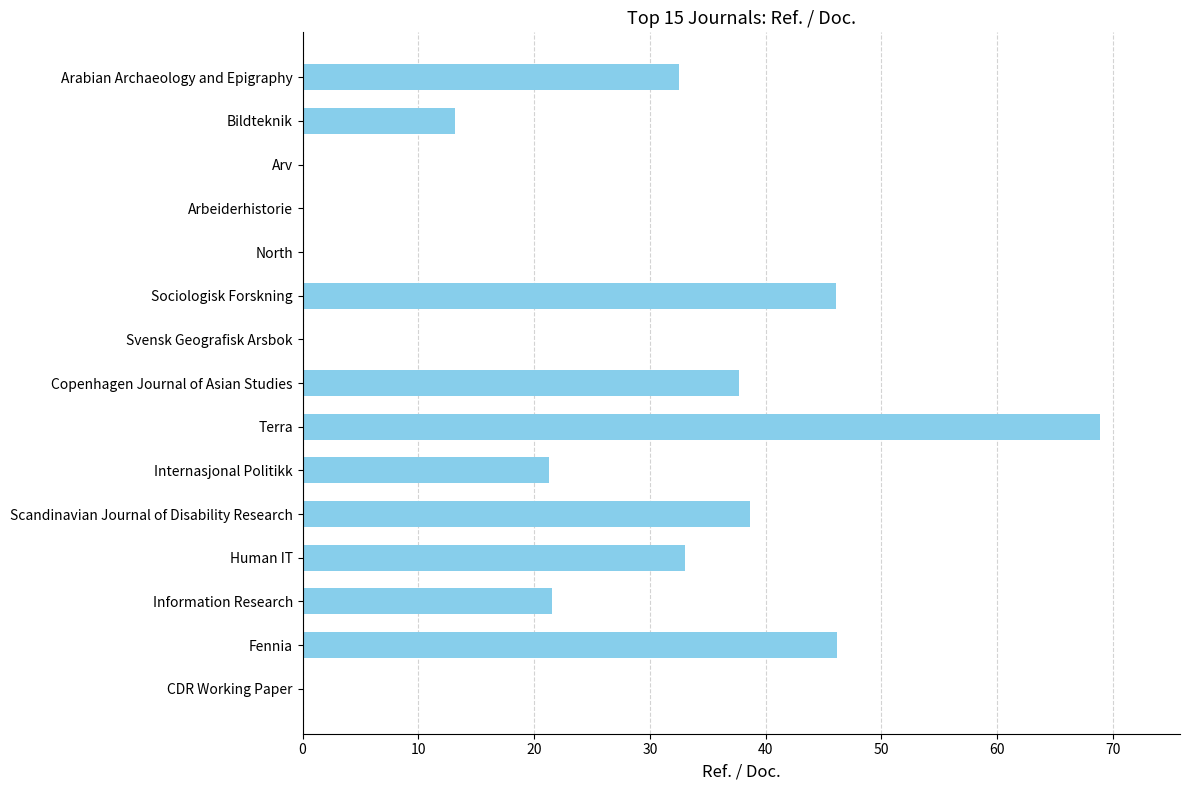

How many series are shown in this chart?

1